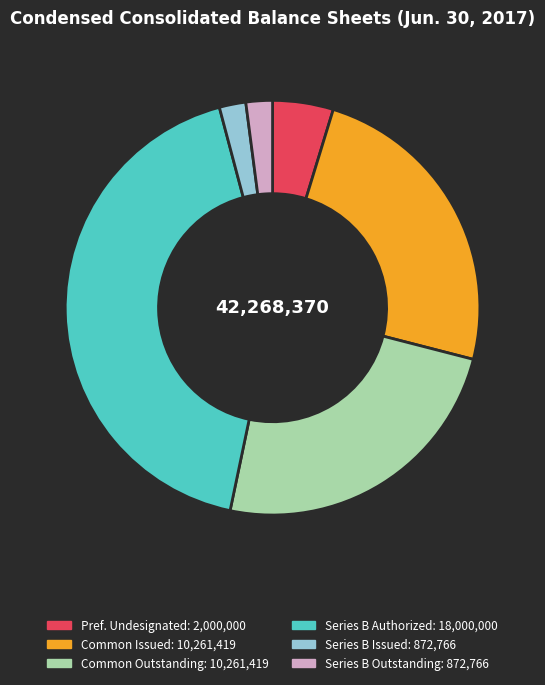

Count the number of slices in the pie.

6